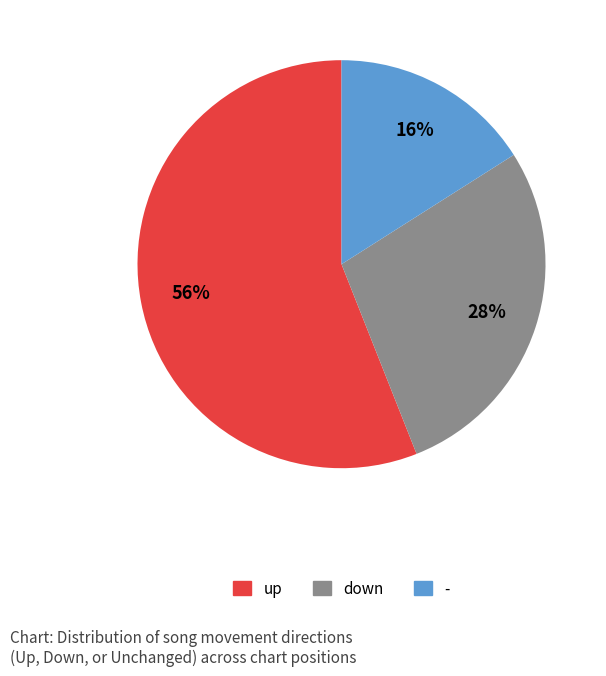

Is it true that - is 10% of the pie?

False